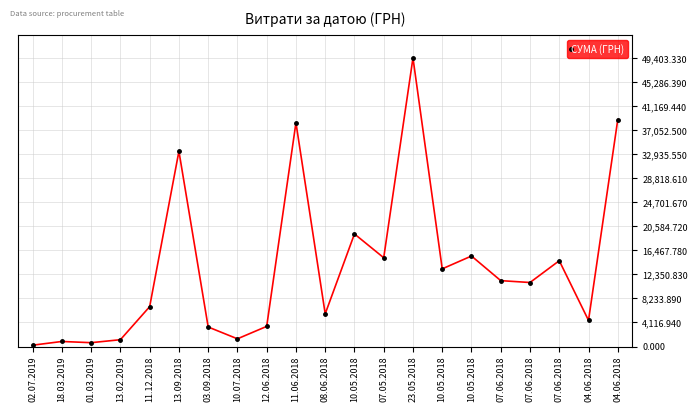

The chart shows a value of 228.5 at 02.07.2019. True or false?

True